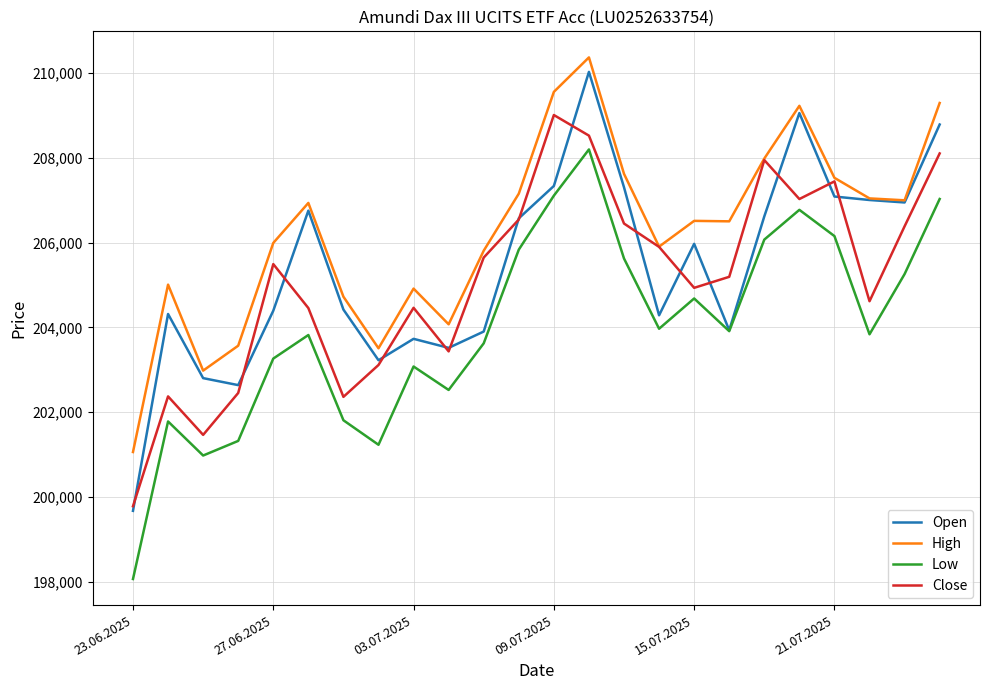

Which series has the largest total across all categories?

High